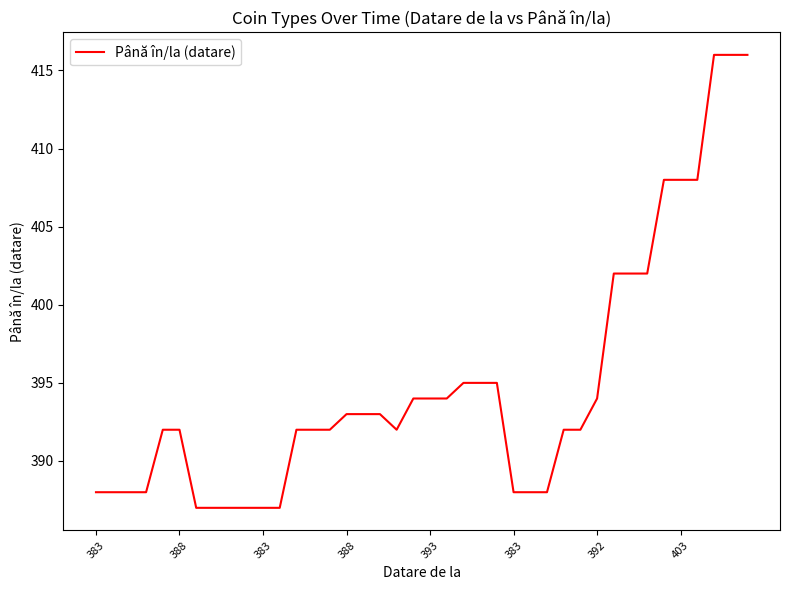

What is the maximum value shown in the chart?

416